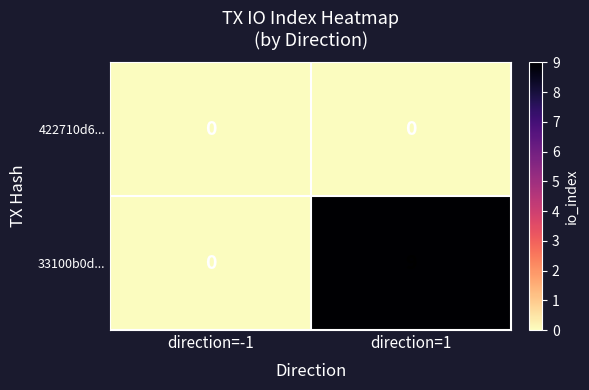

Which label corresponds to the largest value in the chart?

direction=1